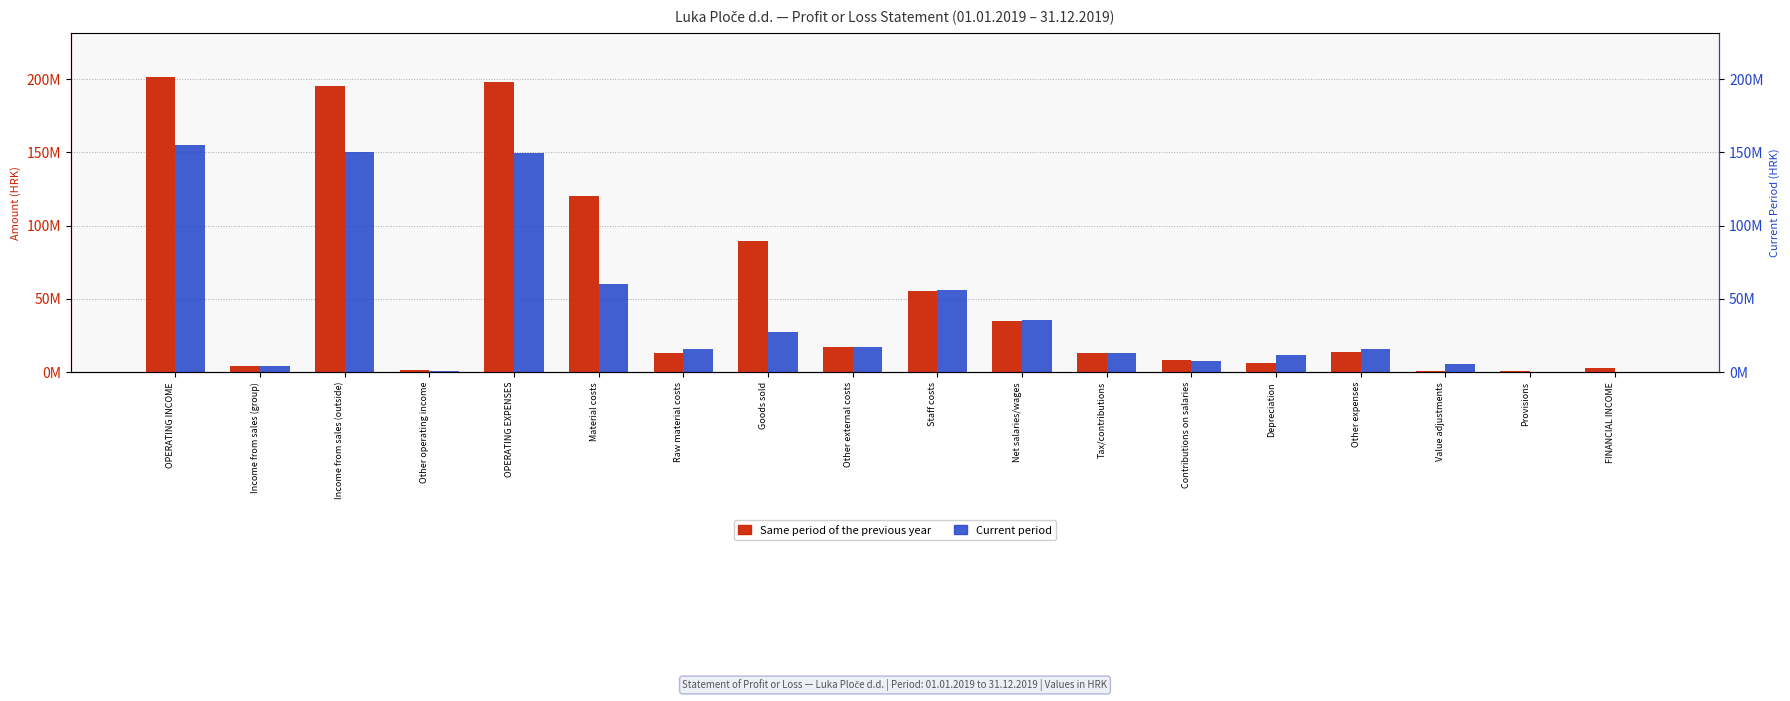

What are all the series names shown in the legend?

Same period of the previous year, Current period